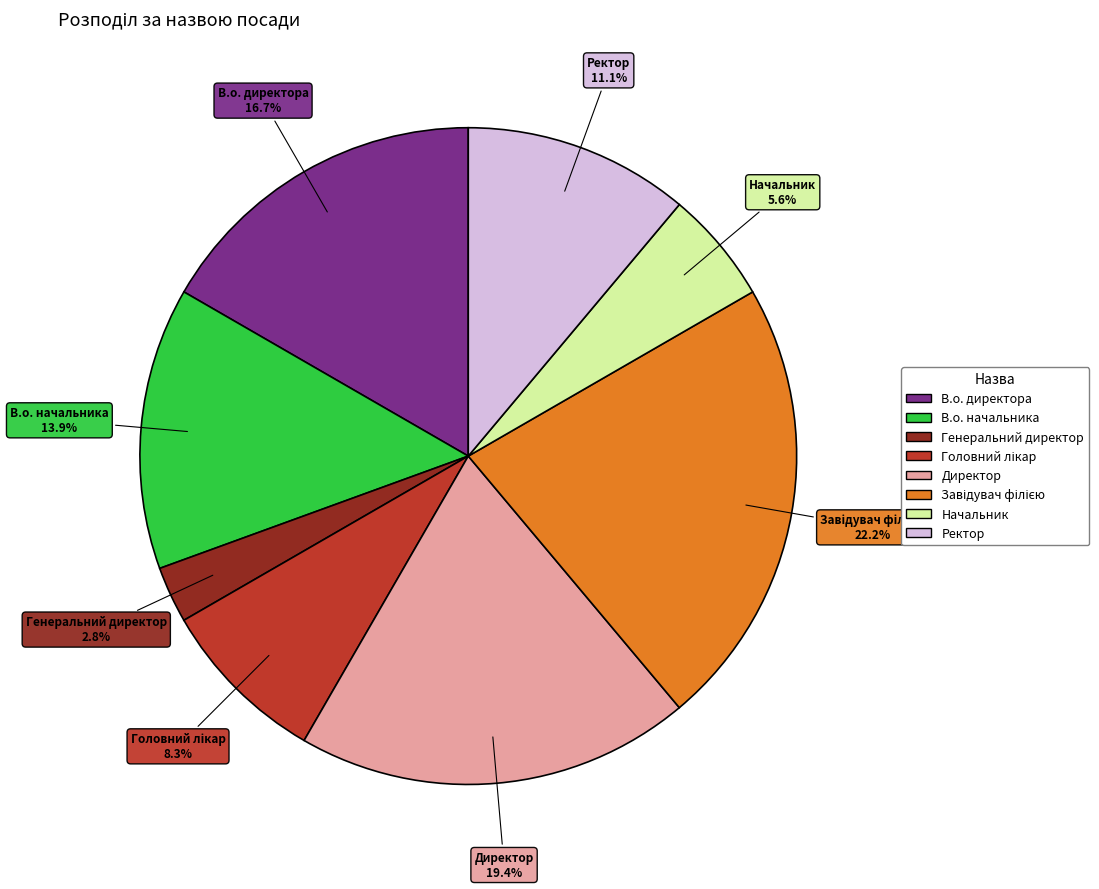

Which has a higher value, В.о. начальника or Ректор?

В.о. начальника